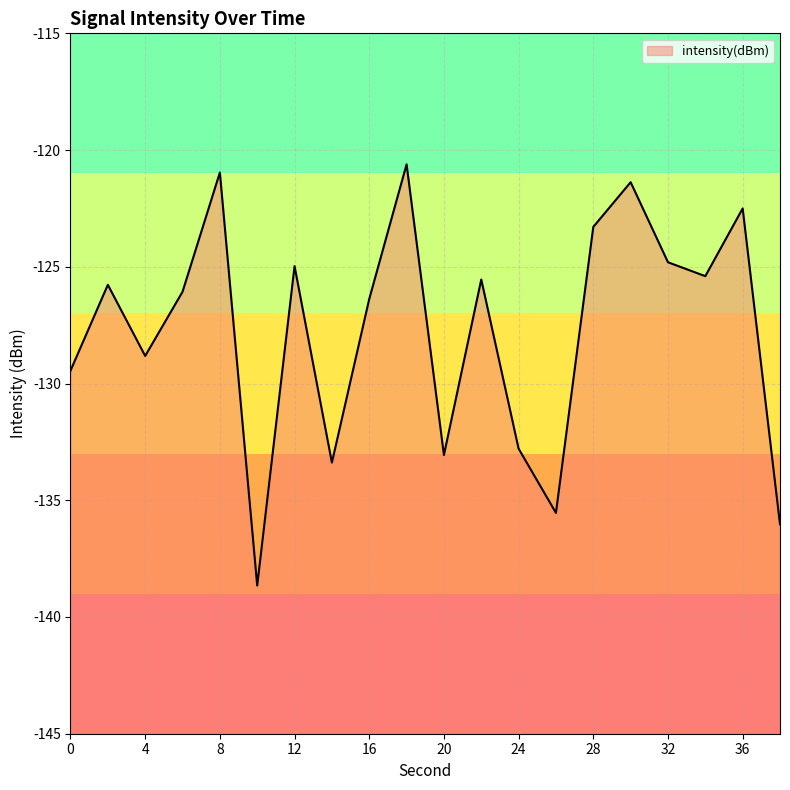

What is the average value?

-127.8